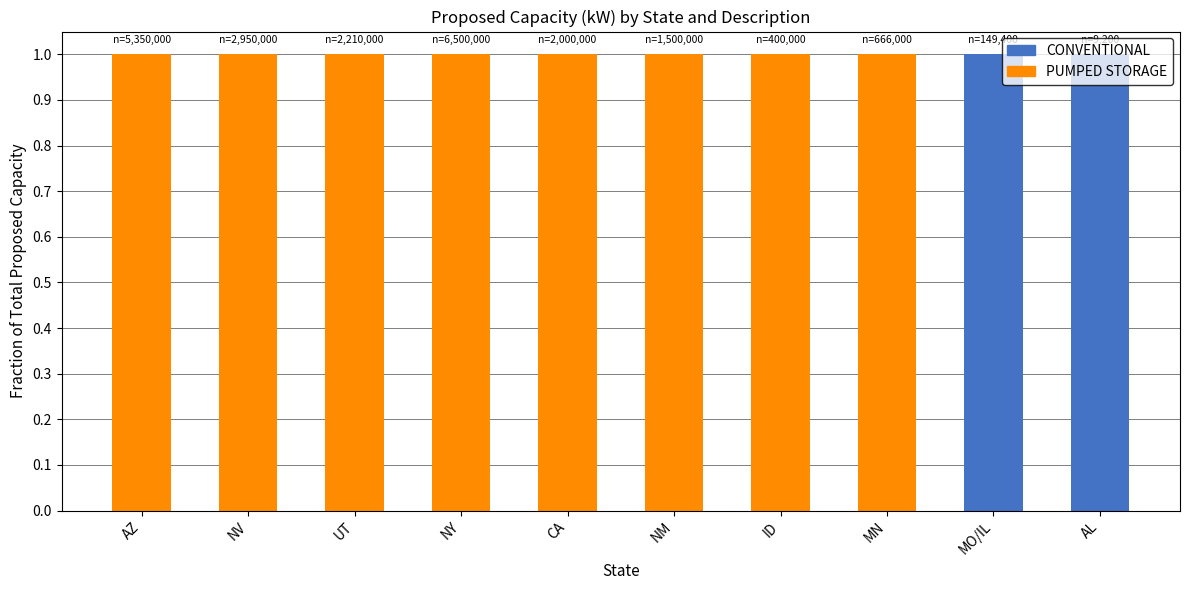

Does the chart contain stacked bars?

Yes